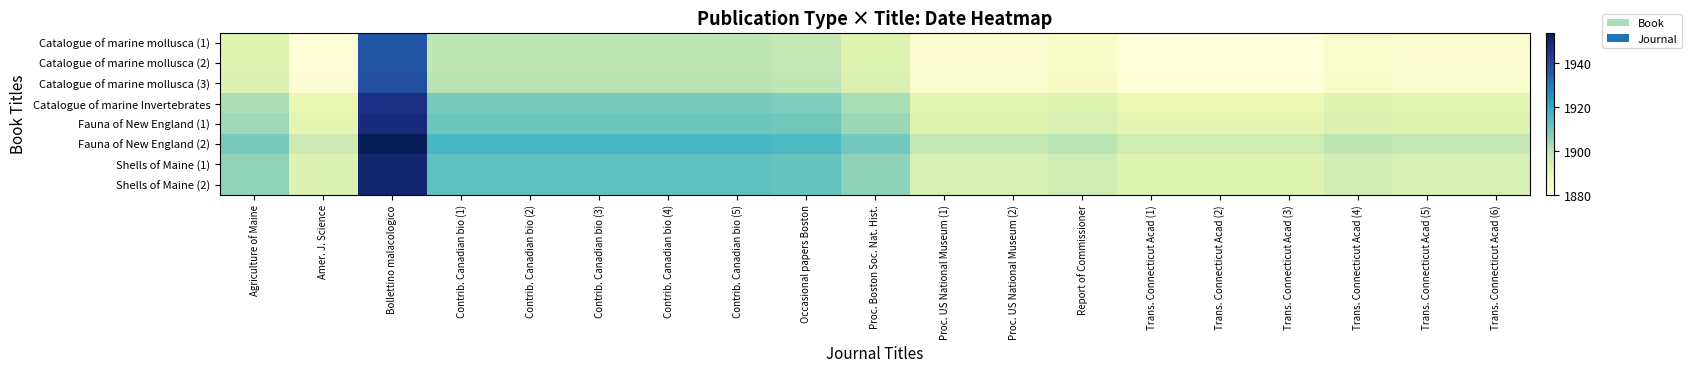

Rank the series at Trans. Connecticut Acad (2) from highest to lowest value.

Fauna of New England (2), Shells of Maine (1), Shells of Maine (2), Fauna of New England (1), Catalogue of marine Invertebrates, Catalogue of marine mollusca (3), Catalogue of marine mollusca (1), Catalogue of marine mollusca (2)